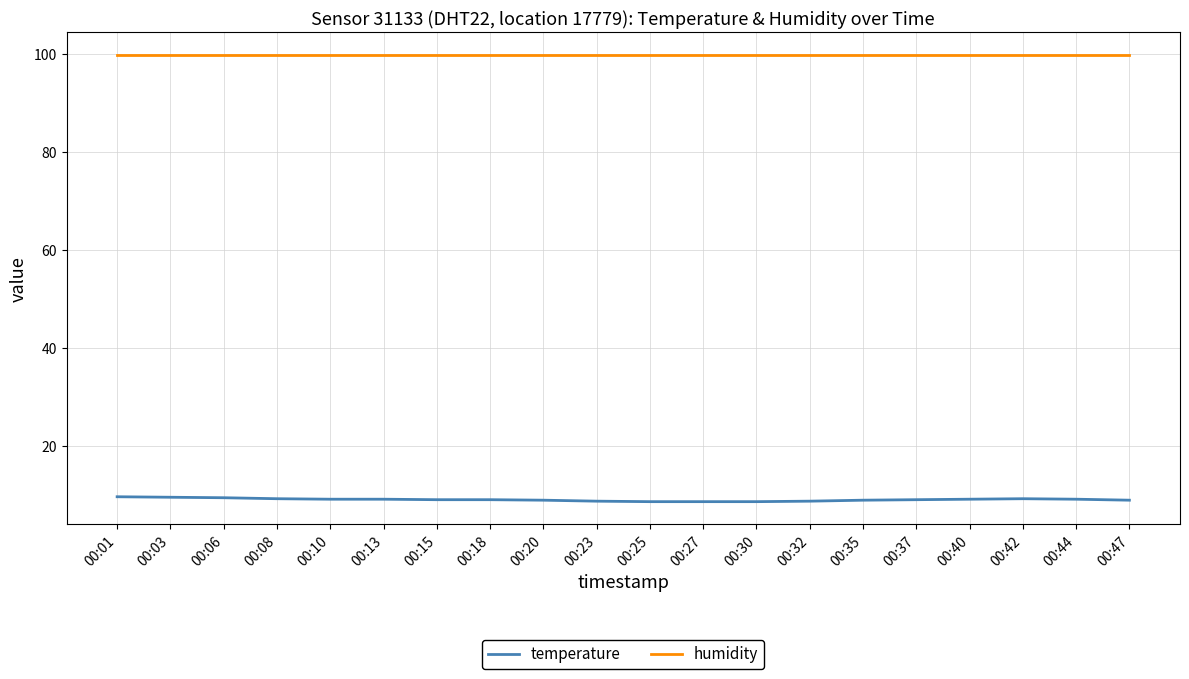

Rank the series by their maximum value, from lowest to highest.

temperature, humidity